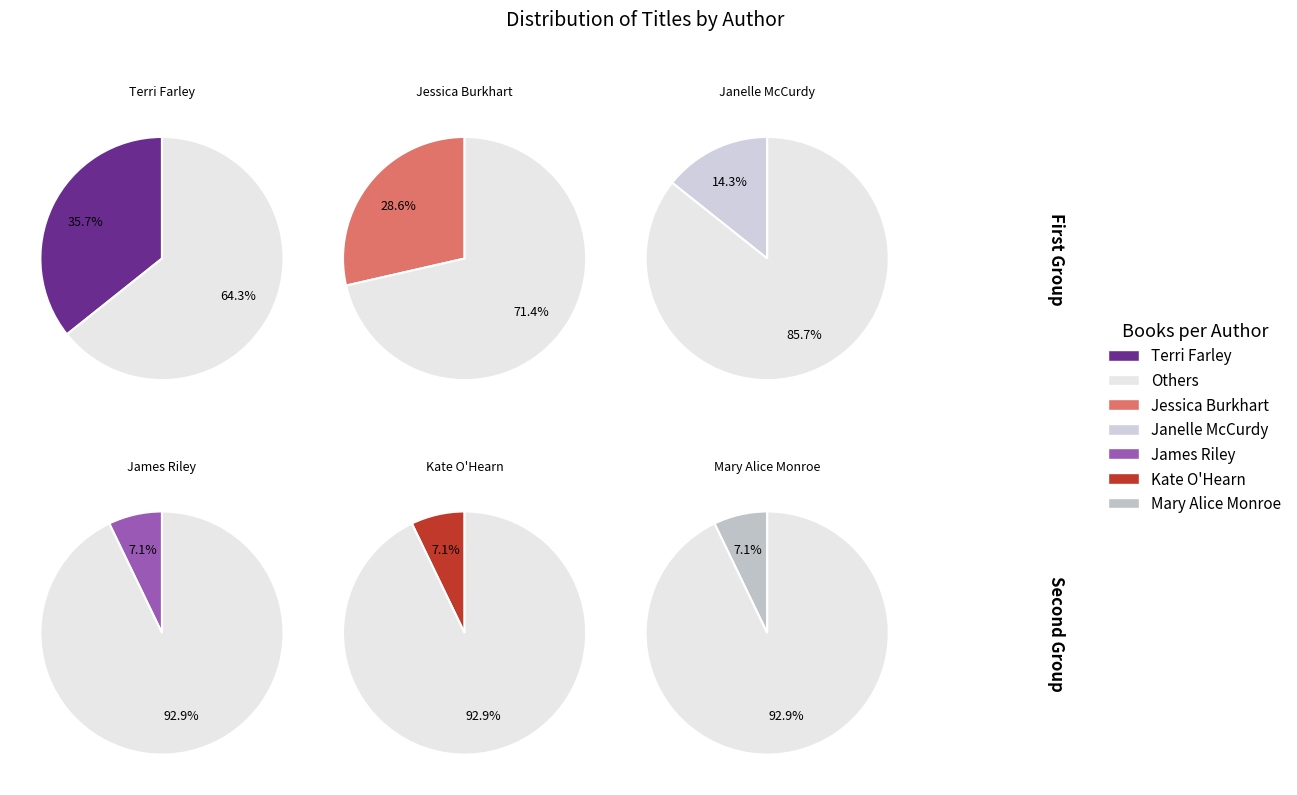

Approximately how many times larger is the value at Kate O'Hearn (85851766) compared to Mary Alice Monroe (50018740)?

1.0